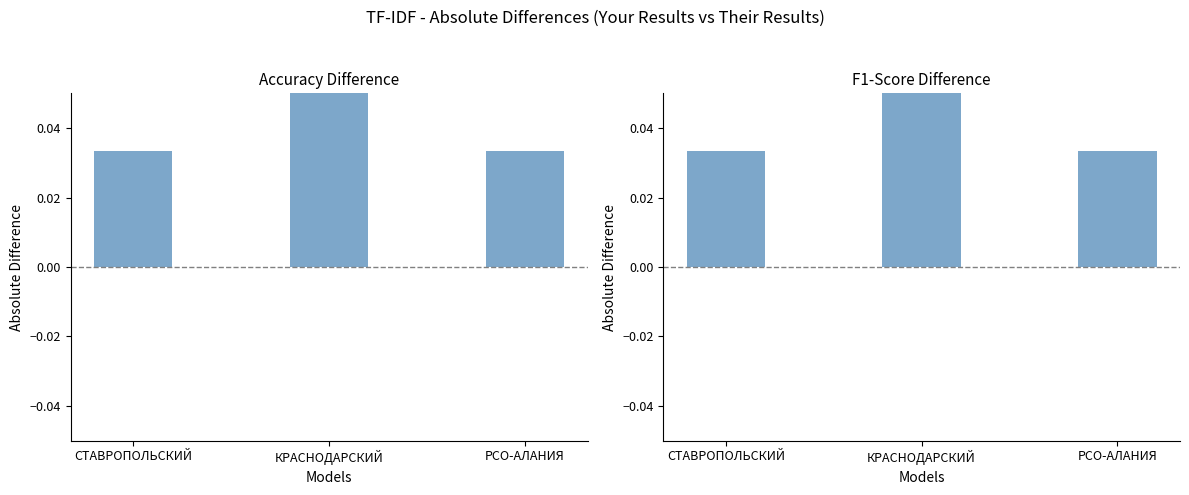

What position from the left is РСО-АЛАНИЯ?

3